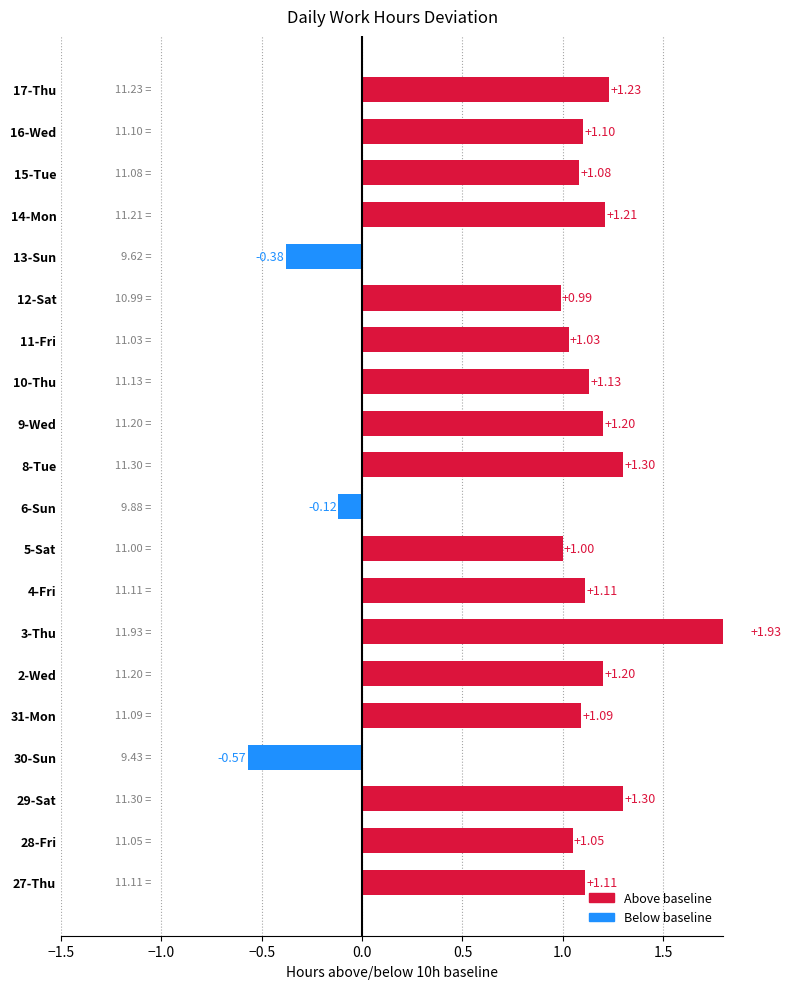

Reading left to right, transcribe all the data shown in this chart.

1.1	1.1	1.3	-0.6	1.1	1.2	1.9	1.1	1.0	-0.1	1.3	1.2	1.1	1.0	1.0	-0.4	1.2	1.1	1.1	1.2